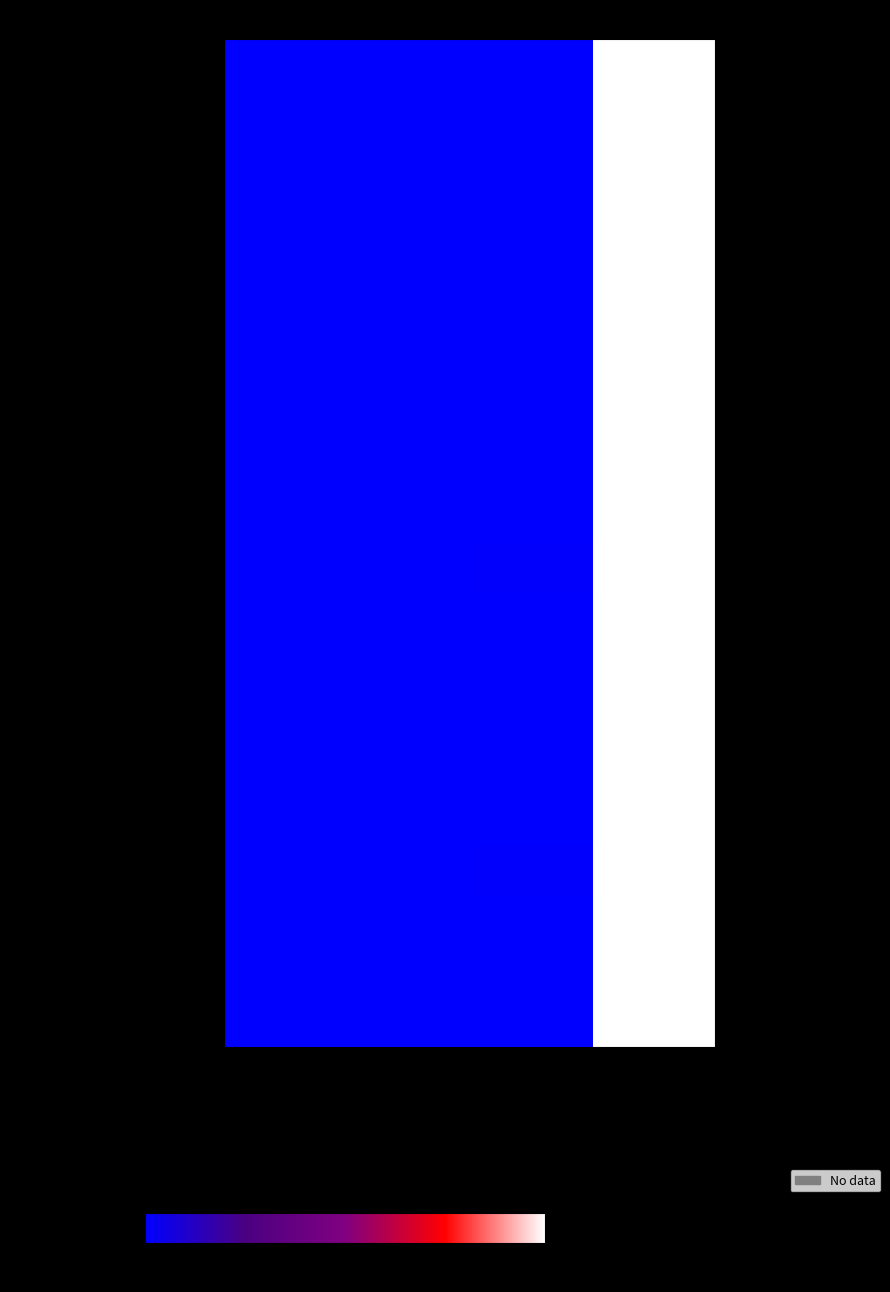

At how many categories does at least one series exceed 58?

1